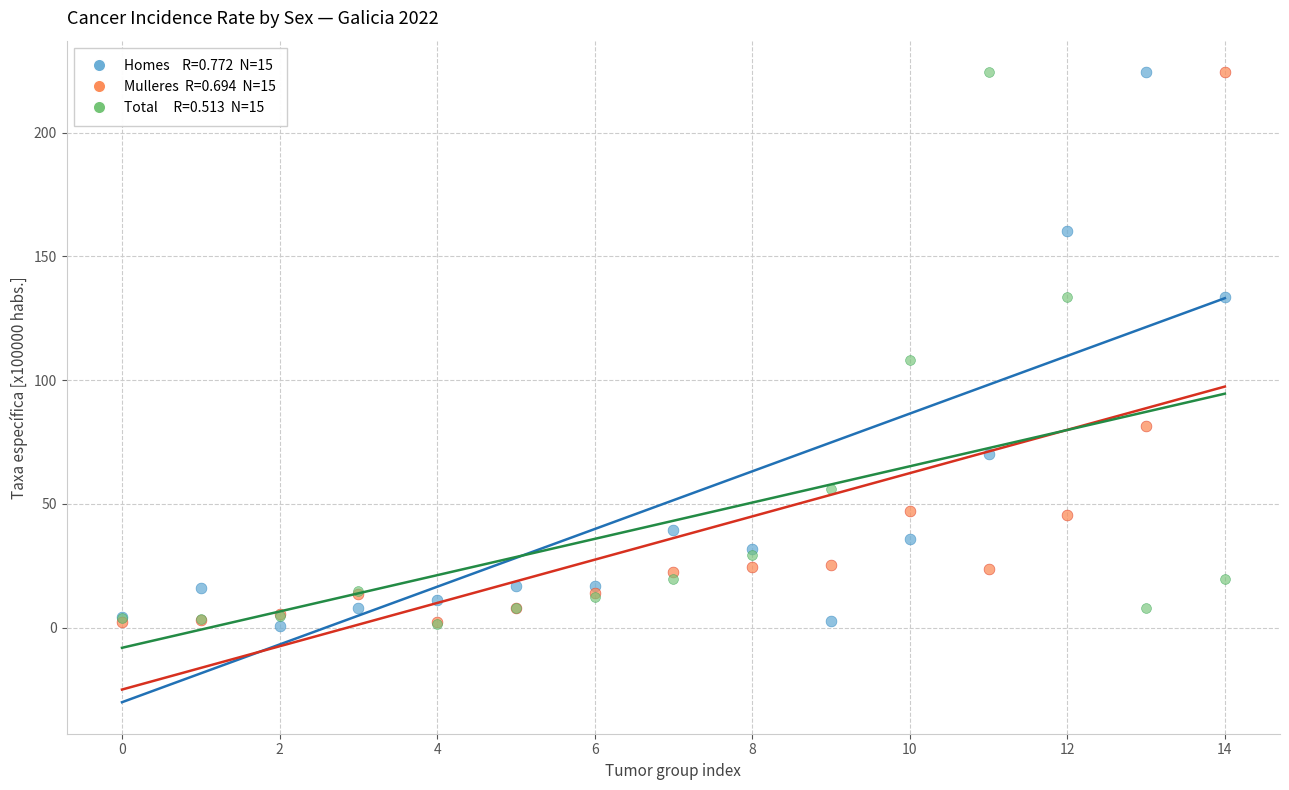

Across all series, what Y value is closest to 112?

108.0